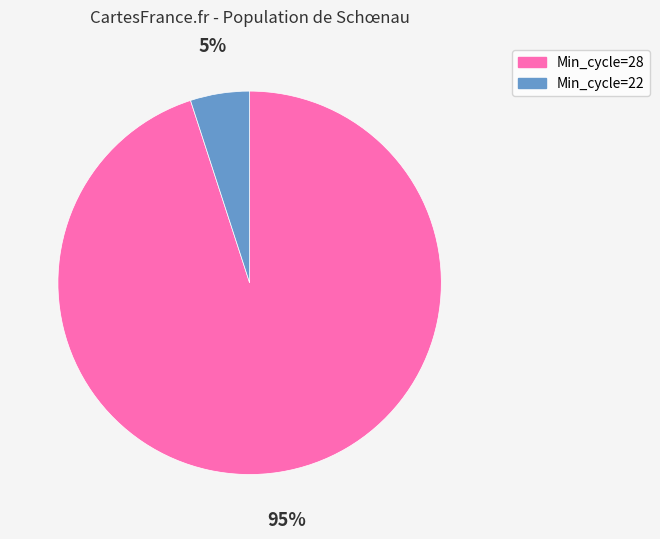

Rank the categories by value from highest to lowest.

Min_cycle=28, Min_cycle=22